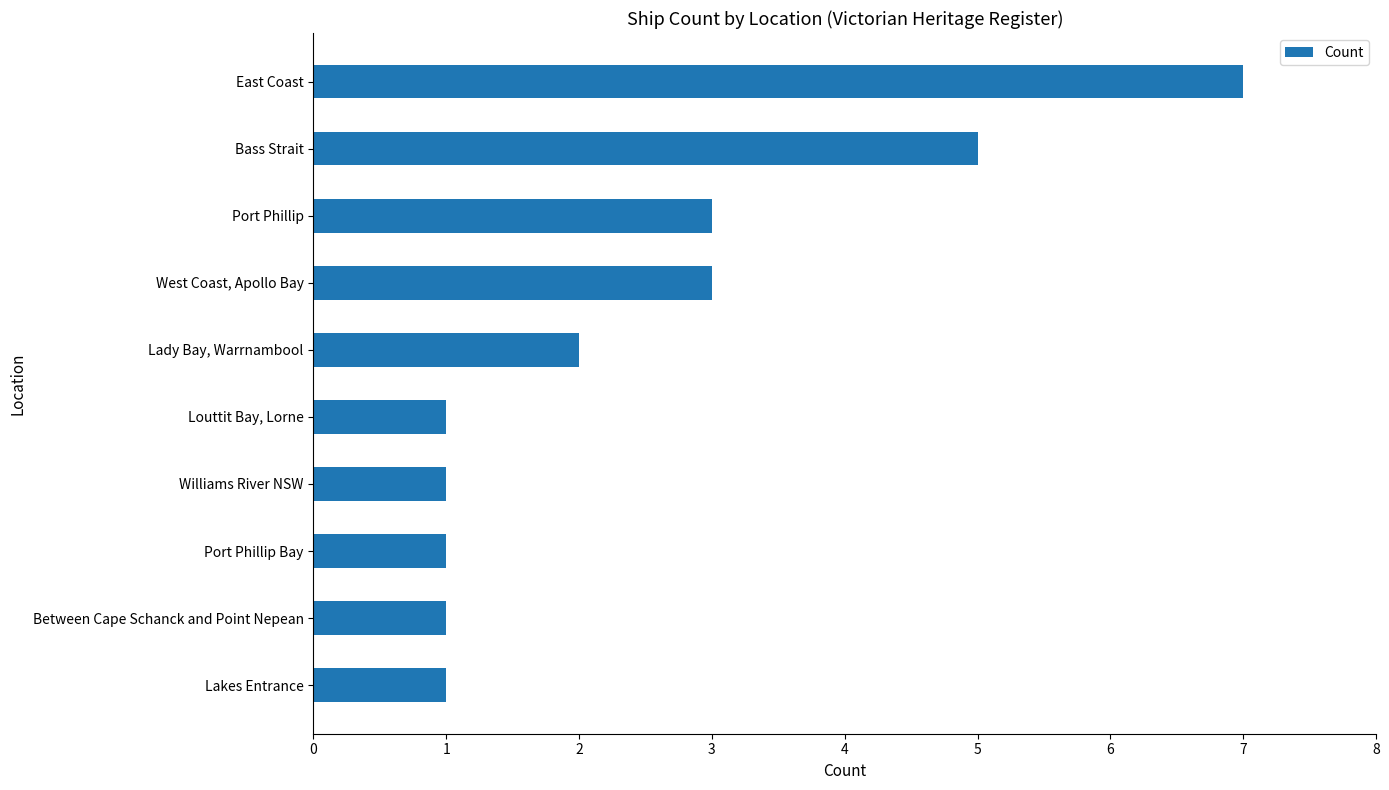

What is the maximum value shown in the chart?

7